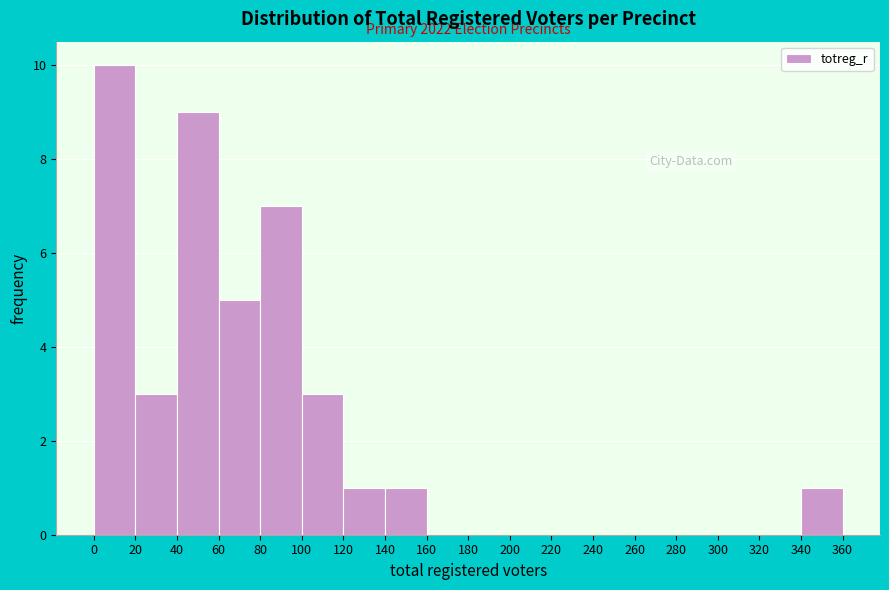

Which range on the x-axis has the tallest bar?

0 to 20